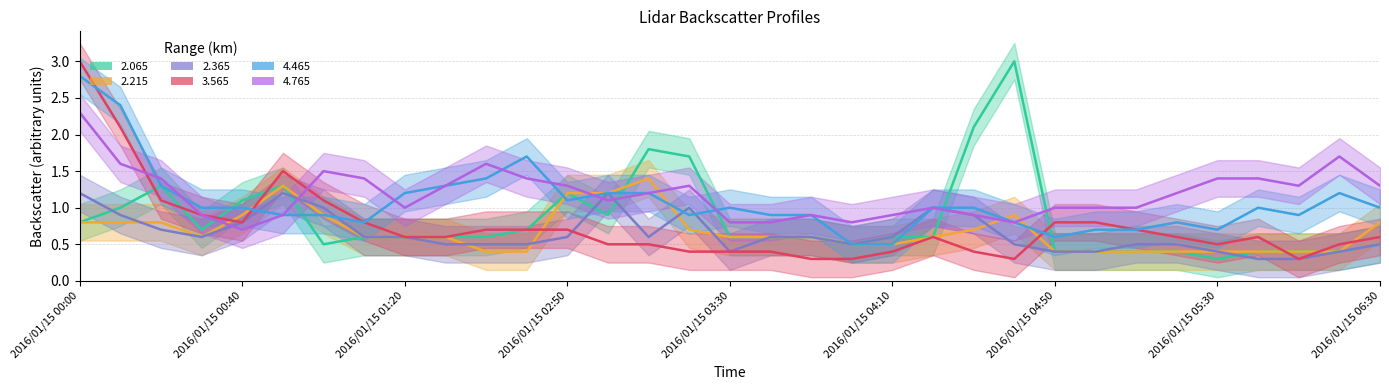

What is the label of the 30th point from the right?

2016/01/15 00:30